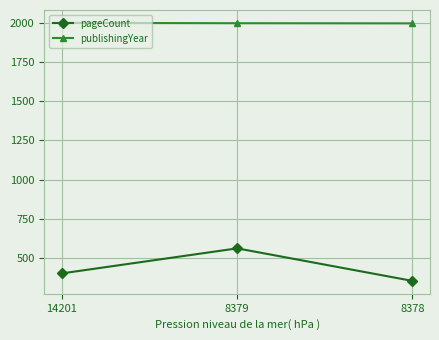

What is the smallest value displayed?

352